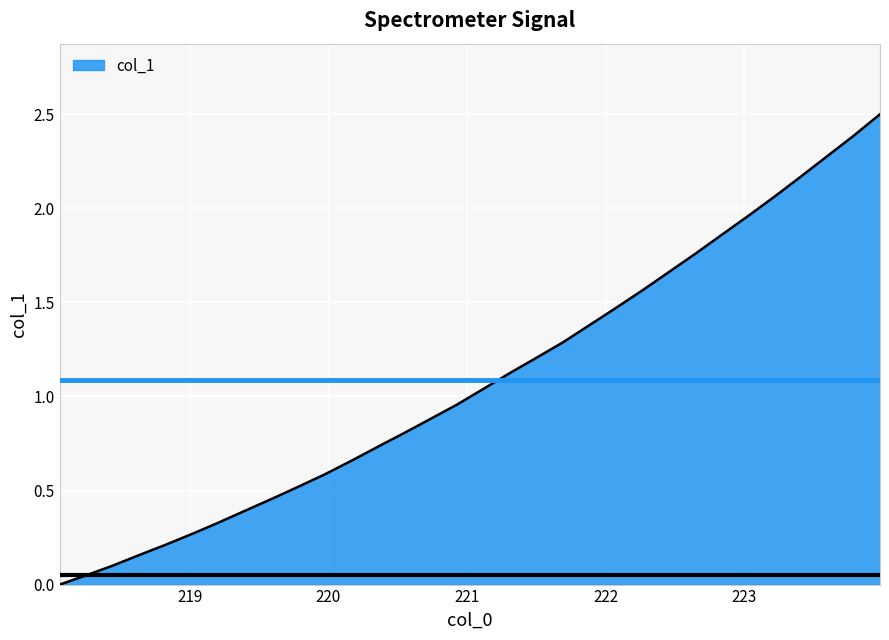

Does the chart display data point markers on the line(s)?

No